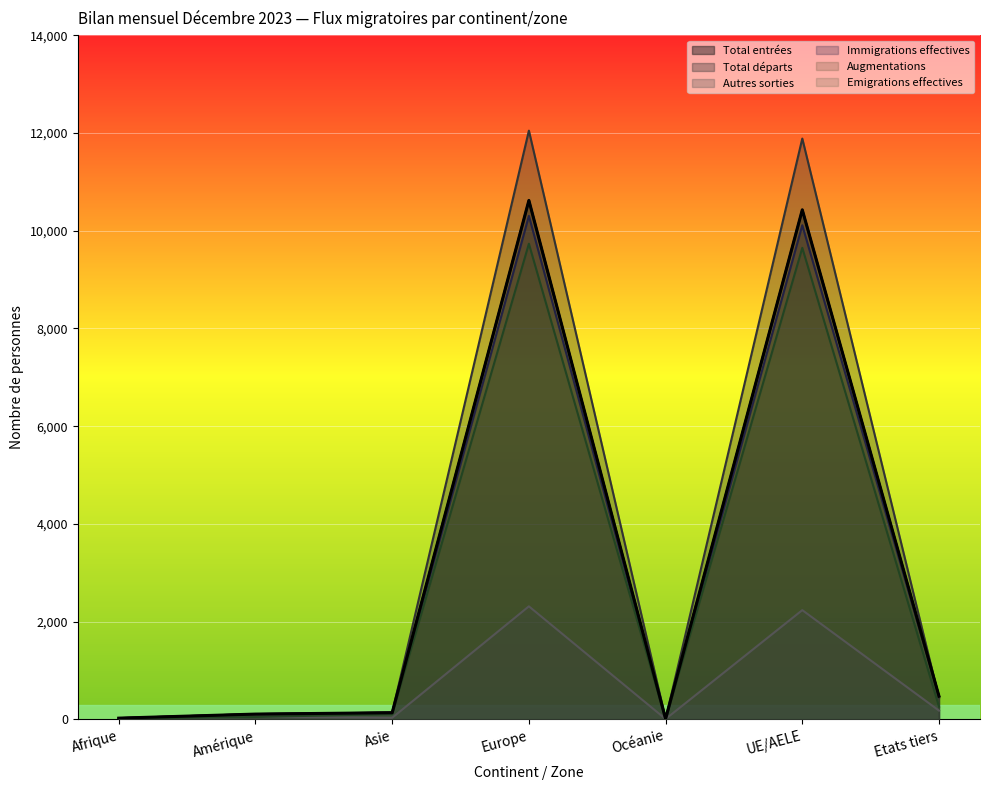

Rank the series by their maximum value, from lowest to highest.

Autres sorties, Emigrations effectives, Immigrations effectives, Total entrées, Augmentations, Total départs